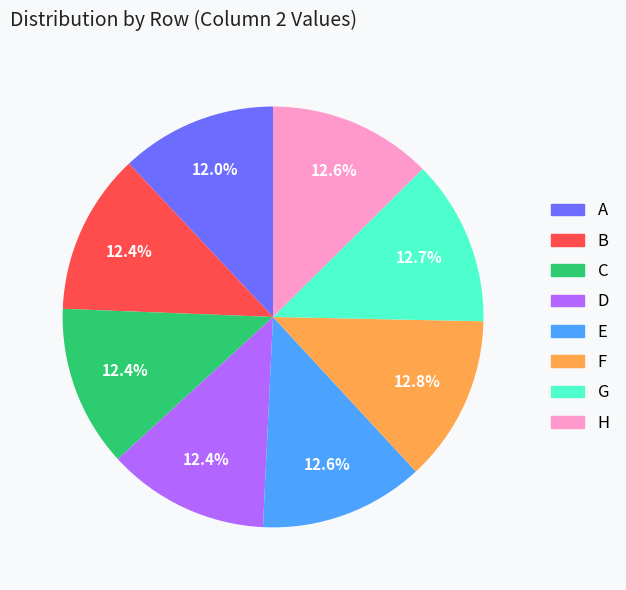

Is it true that A is 12% of the pie?

True